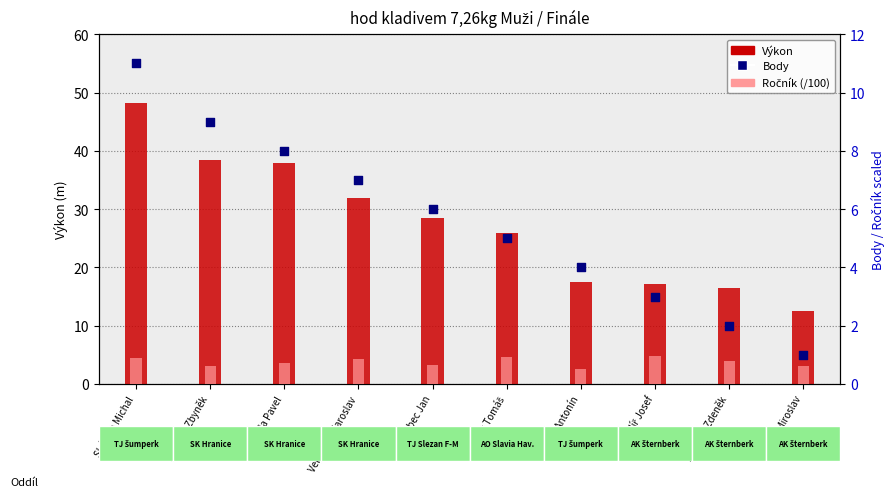

Which series reaches the maximum Y coordinate?

Výkon